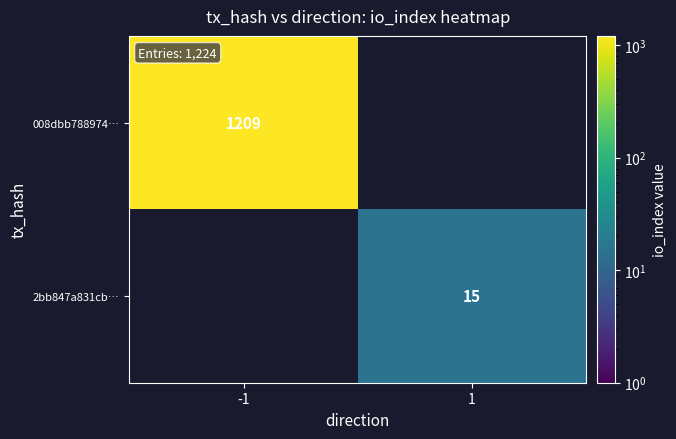

True or false: 2bb847a831cb… has a value of 15 at 1.

True